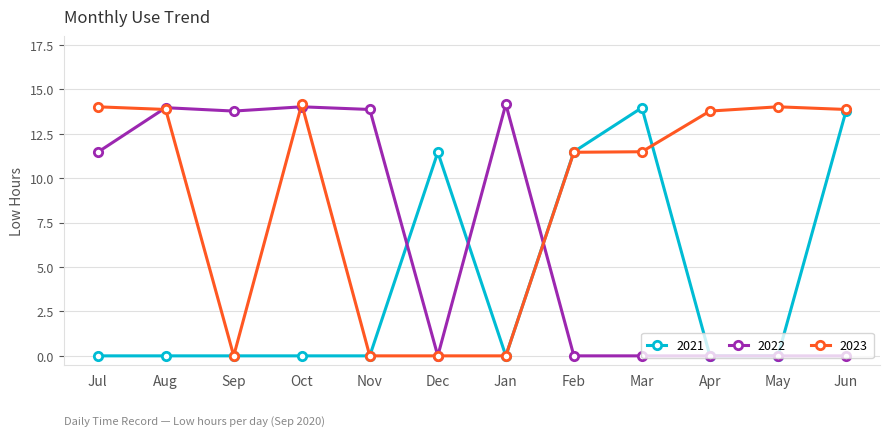

What is the sum of all 2023 values?

106.7